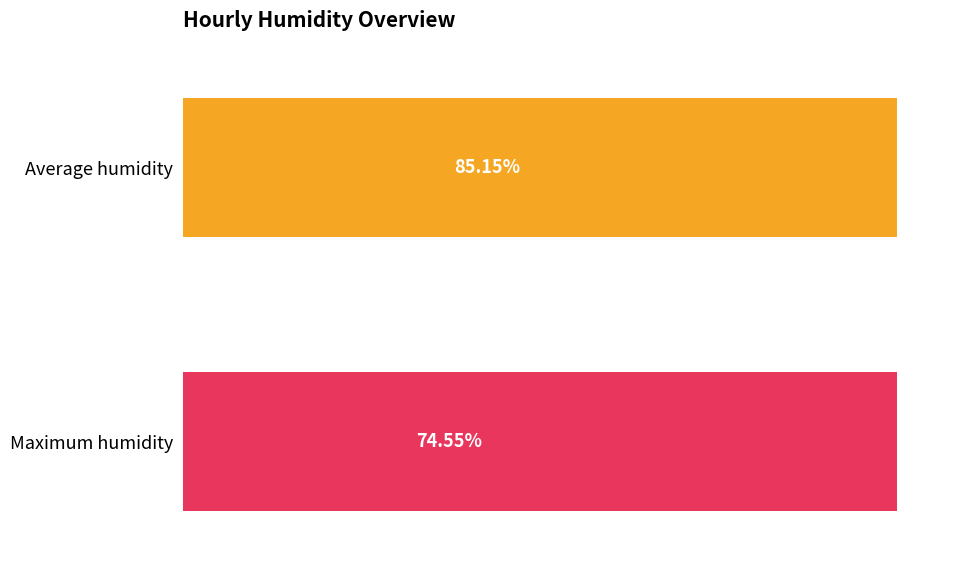

How many distinct data groups are displayed?

2